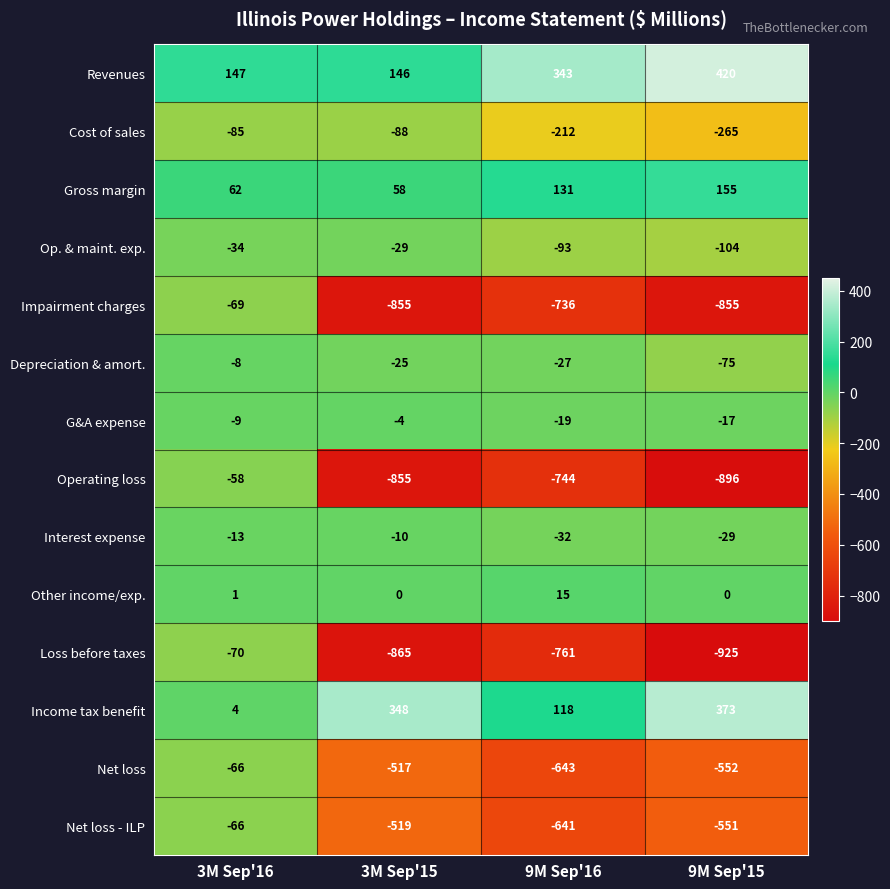

What is the difference between the maximum and second lowest values in the Loss before taxes series?

795